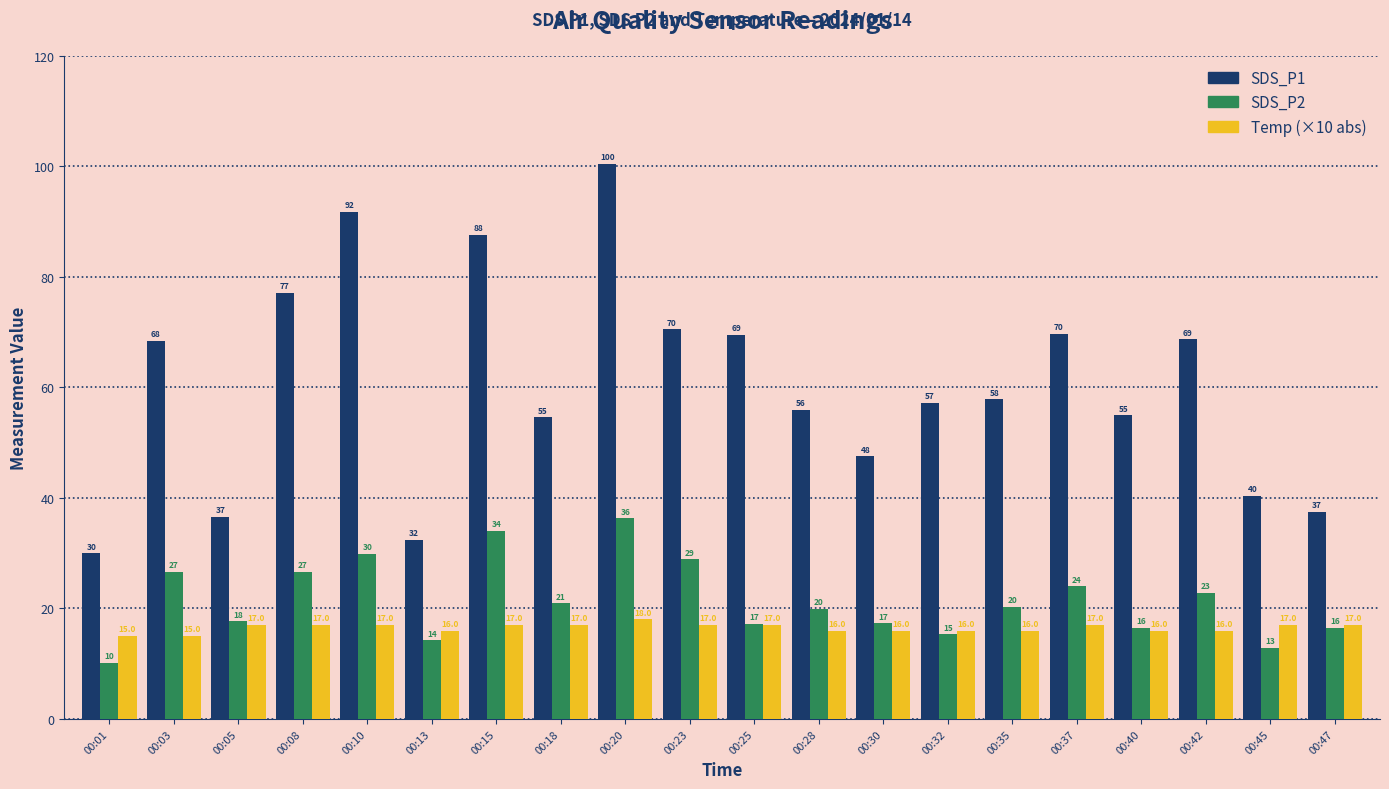

At which category is the sum across all series the highest?

00:20